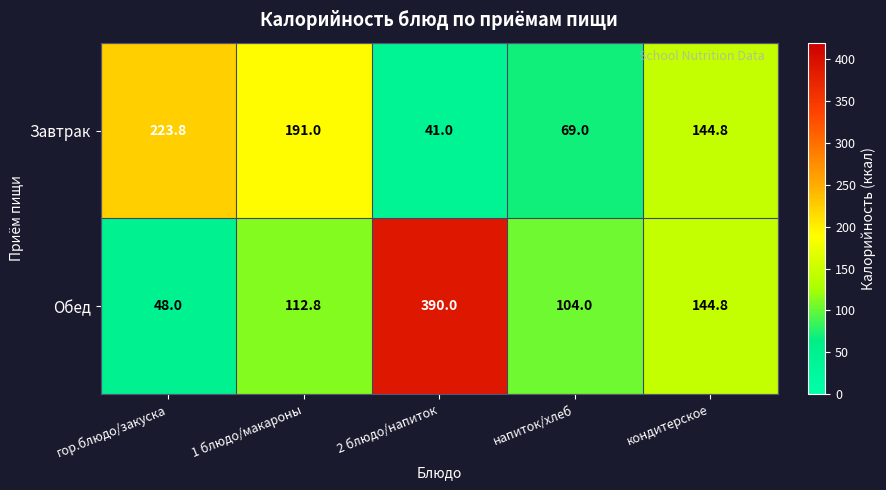

Rank the series by their maximum value, from lowest to highest.

Завтрак, Обед